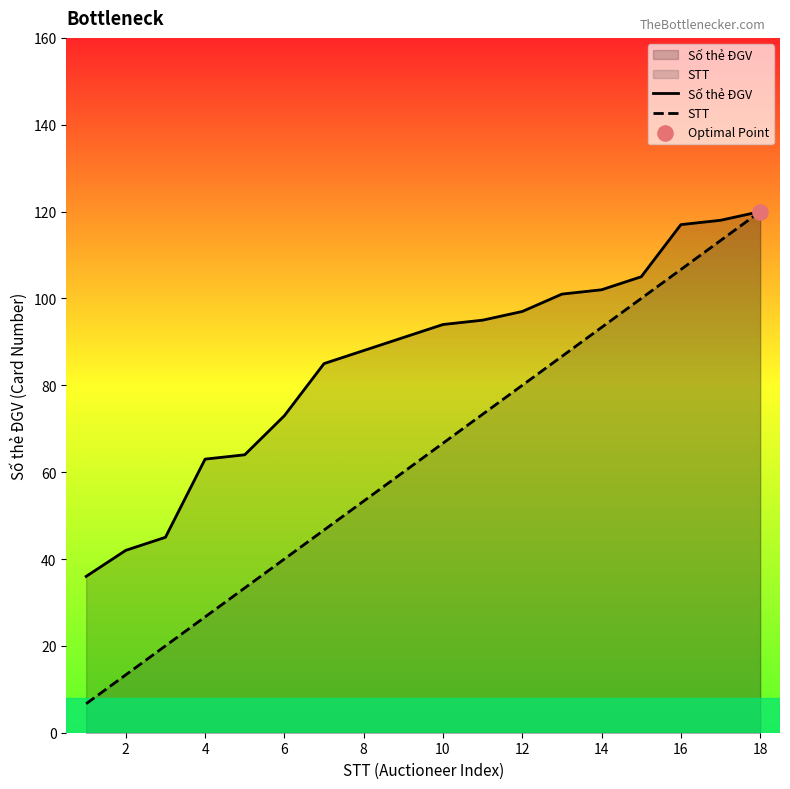

Which series reaches the maximum Y coordinate?

Số thẻ ĐGV